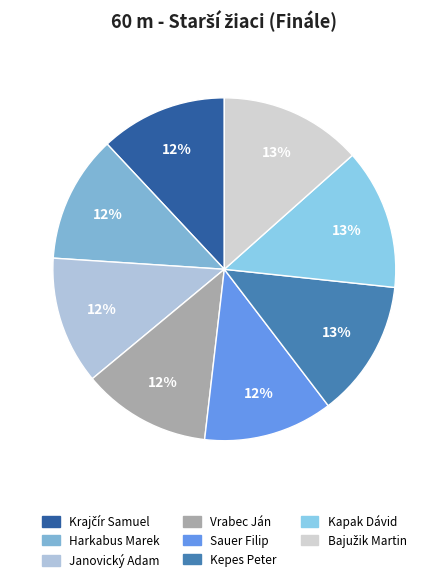

Which category has the biggest portion of the pie?

Bajužik Martin